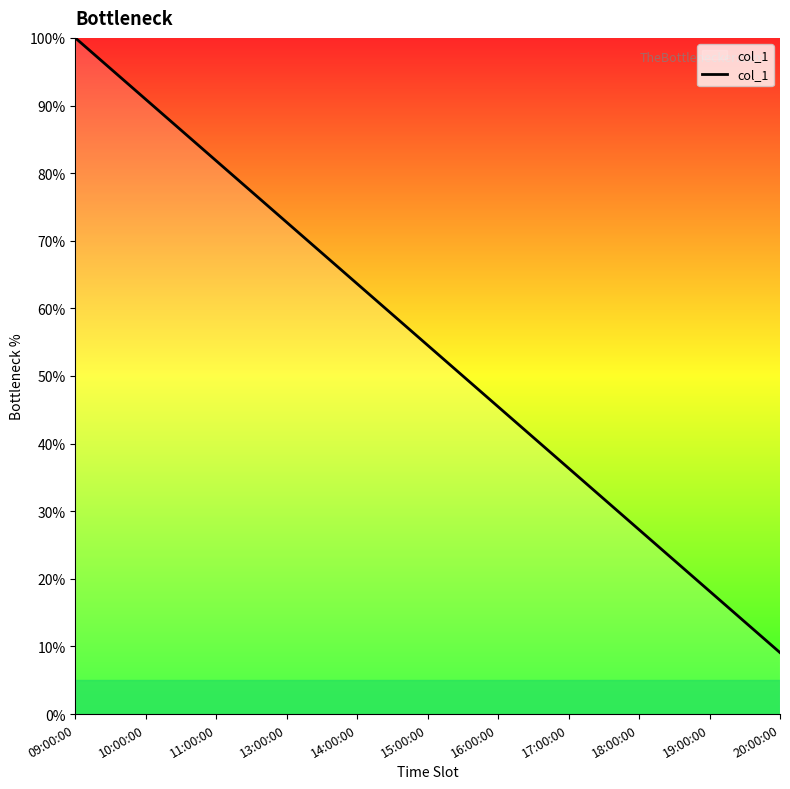

What is the sum of all values?

600.0